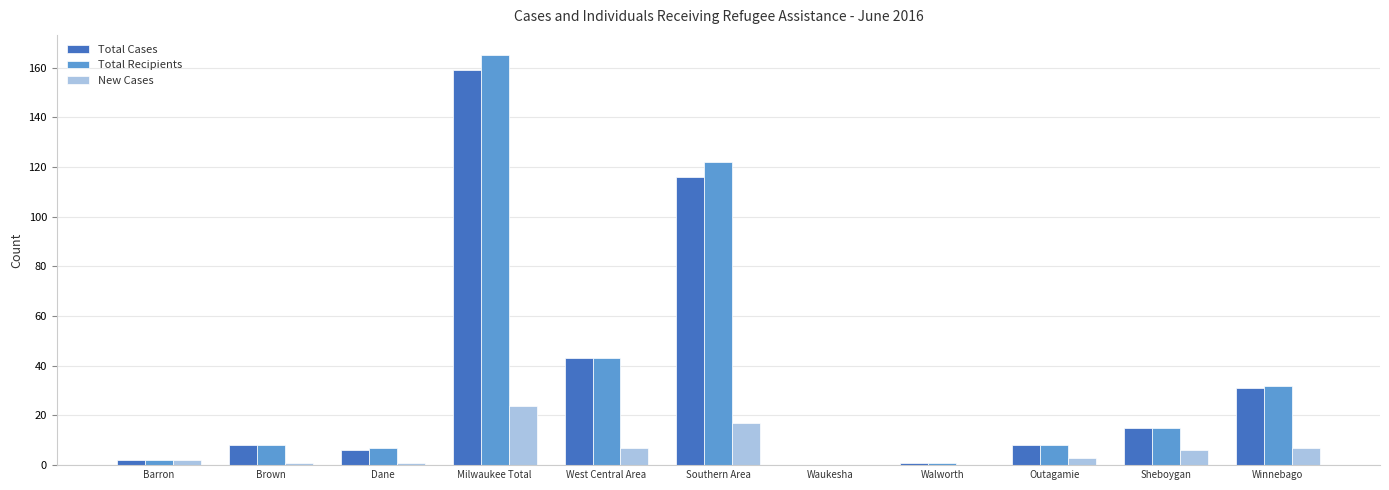

What is the highest value of the New Cases series?

24